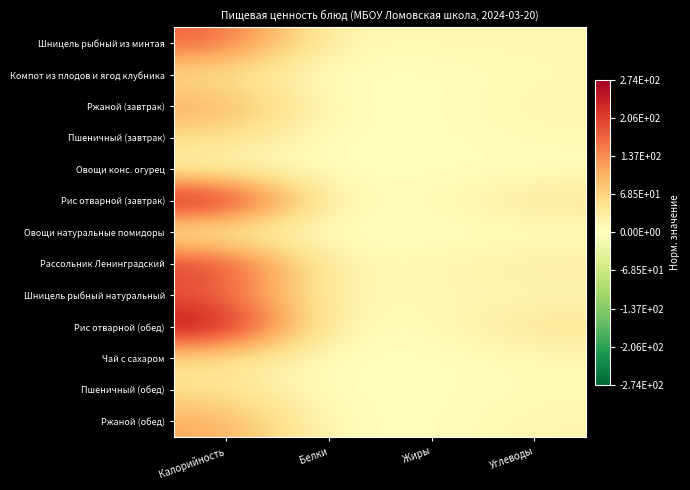

Which has a higher value, Белки or Углеводы?

Углеводы